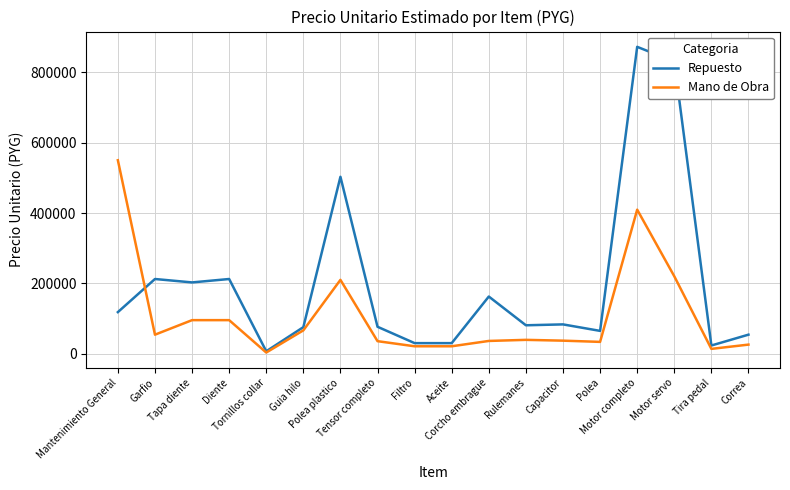

What is the greatest value displayed?

871500